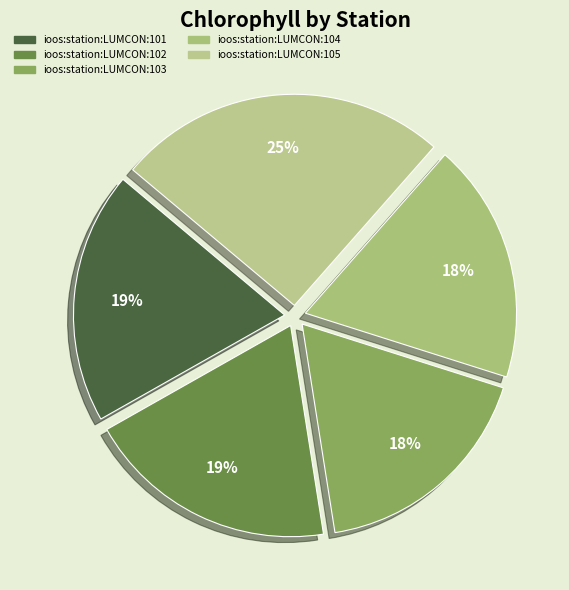

Does any single category account for the majority?

No